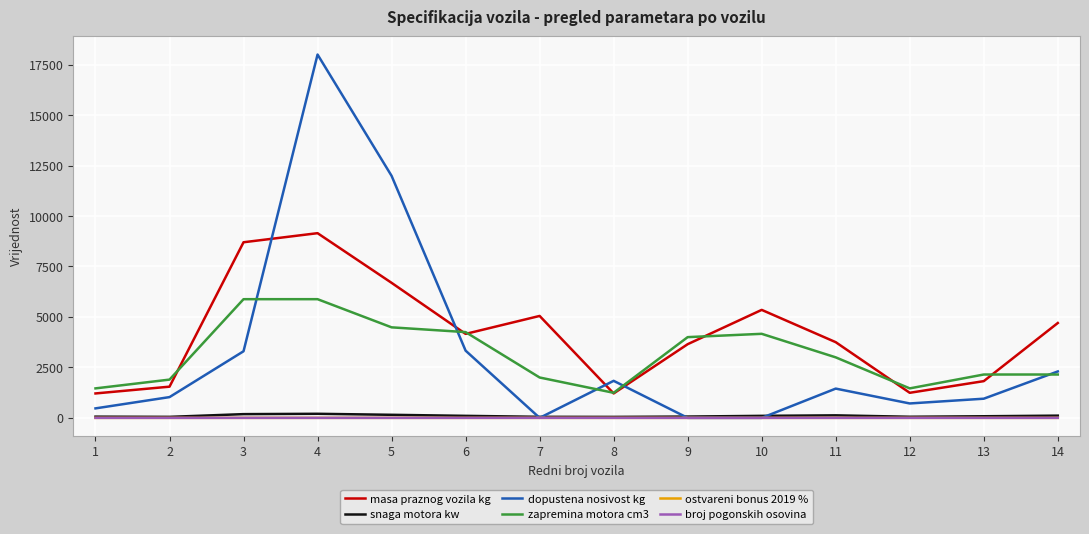

What is the approximate value of ostvareni bonus 2019 % at 5?

0.6